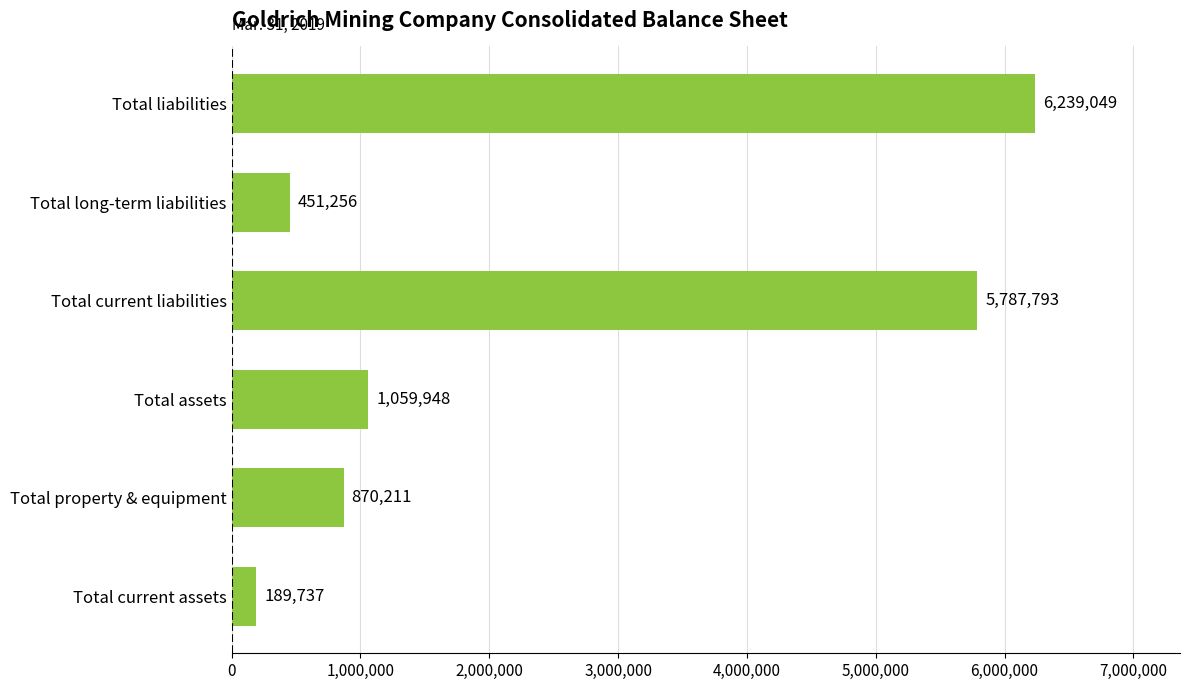

True or false: the data shows 1059948 at Total assets.

True